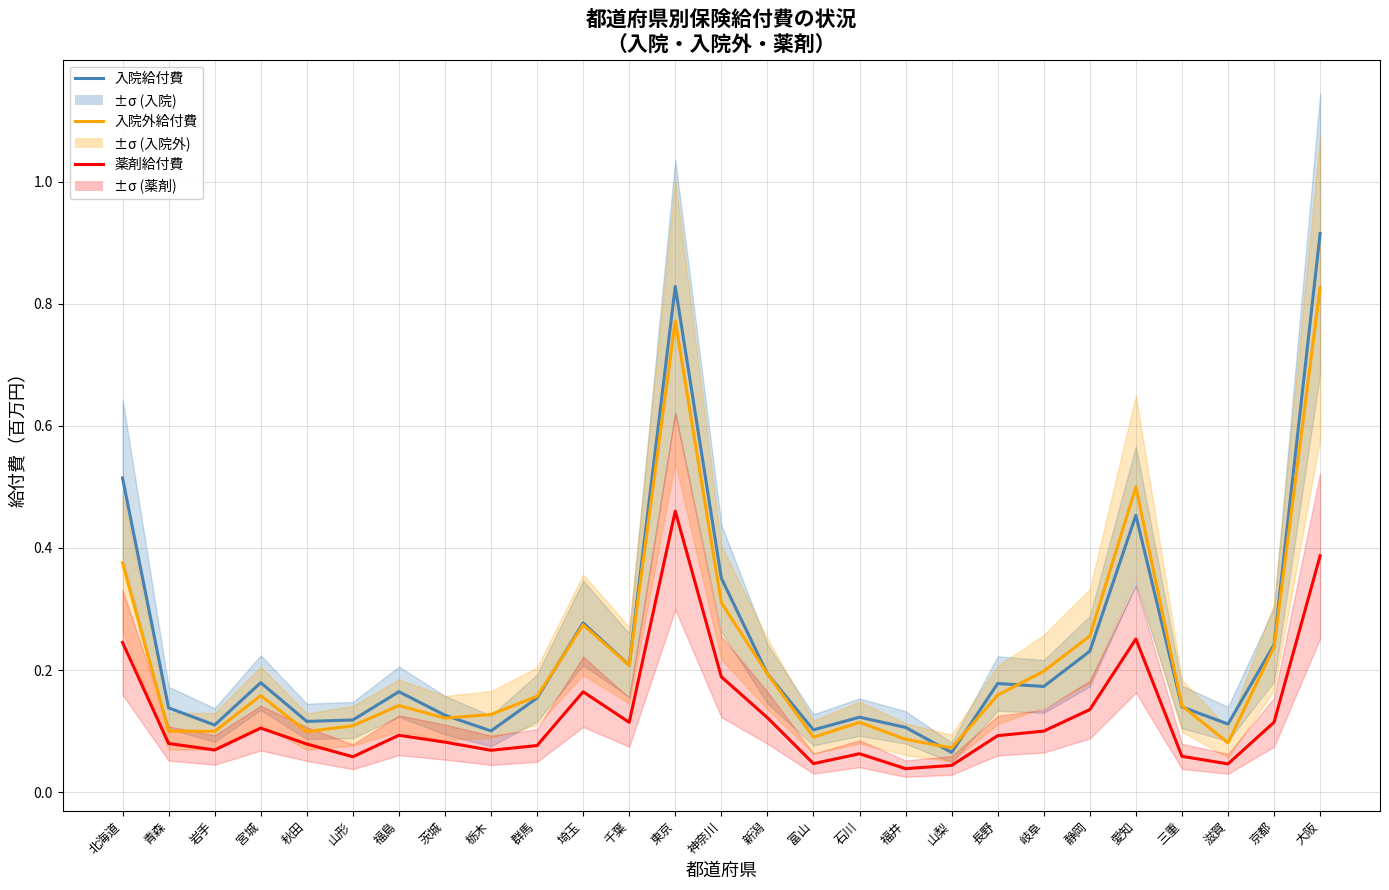

Is it true that 入院外給付費 equals 0.2 at 秋田?

False